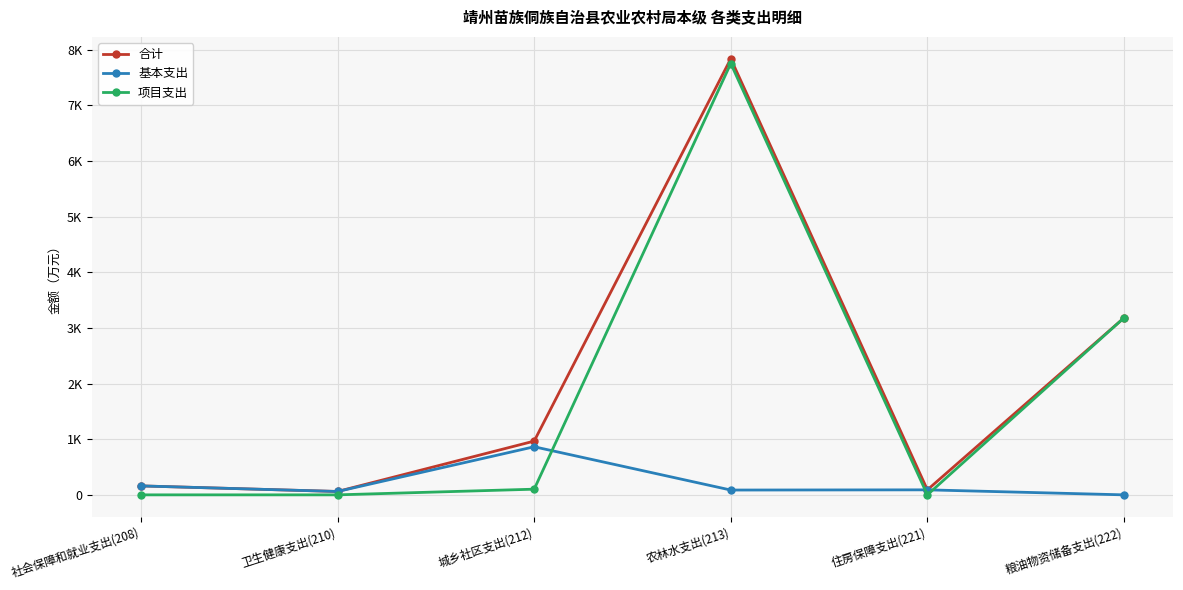

True or false: 项目支出 and 基本支出 intersect in this chart.

True